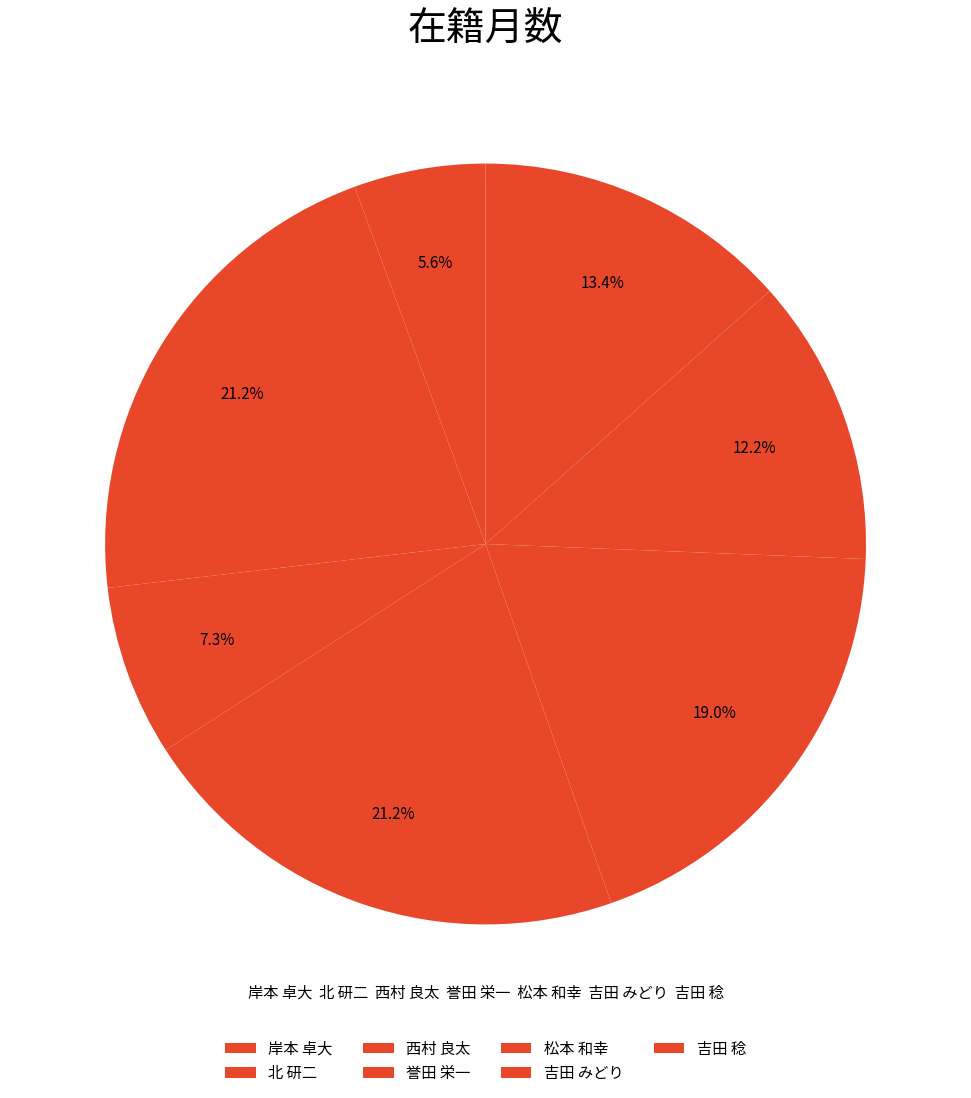

How many slices are in this pie chart?

7